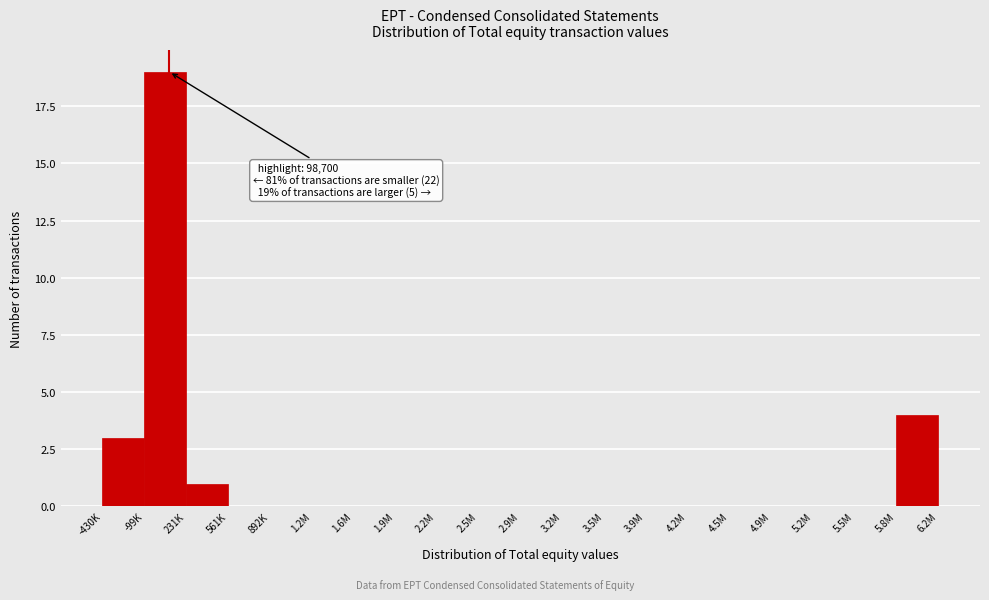

Reading left to right, extract all data points from this chart.

-430K=3	-99K=19	231K=1	561K=0	892K=0	1.2M=0	1.6M=0	1.9M=0	2.2M=0	2.5M=0	2.9M=0	3.2M=0	3.5M=0	3.9M=0	4.2M=0	4.5M=0	4.9M=0	5.2M=0	5.5M=0	5.8M=4